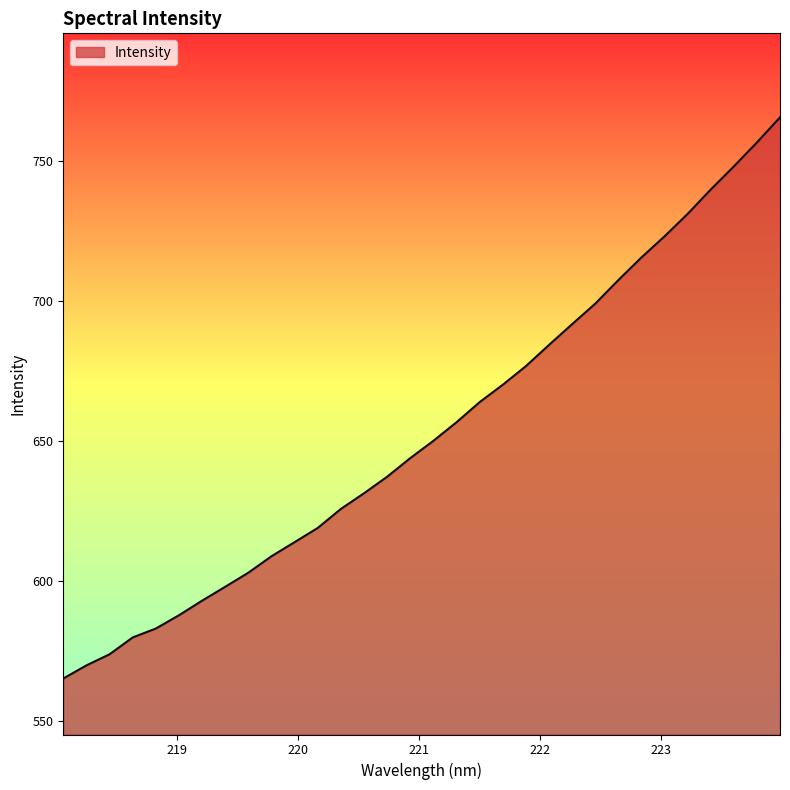

What is the smallest value displayed?

565.2